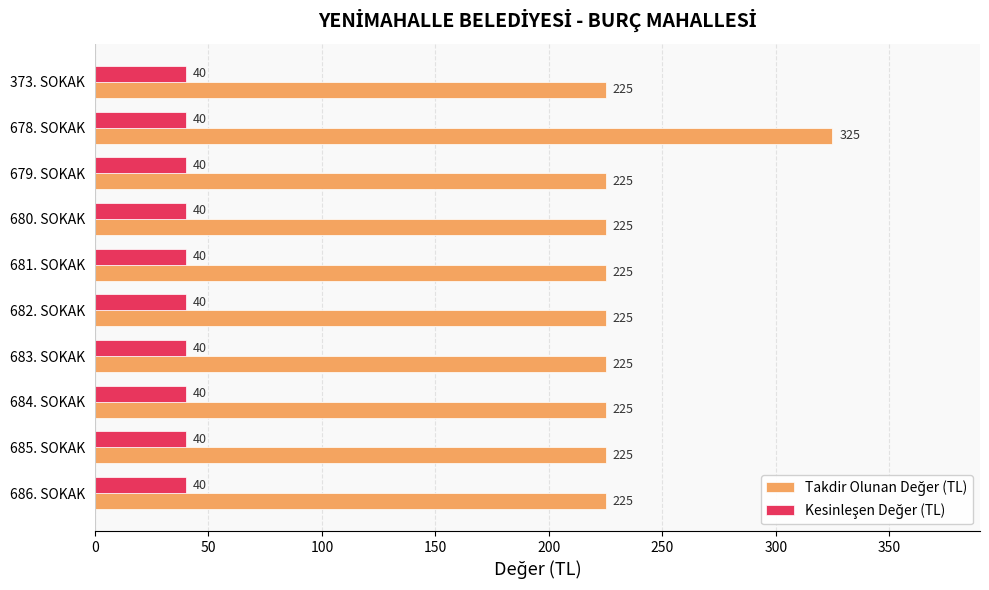

What is the smallest value displayed?

40